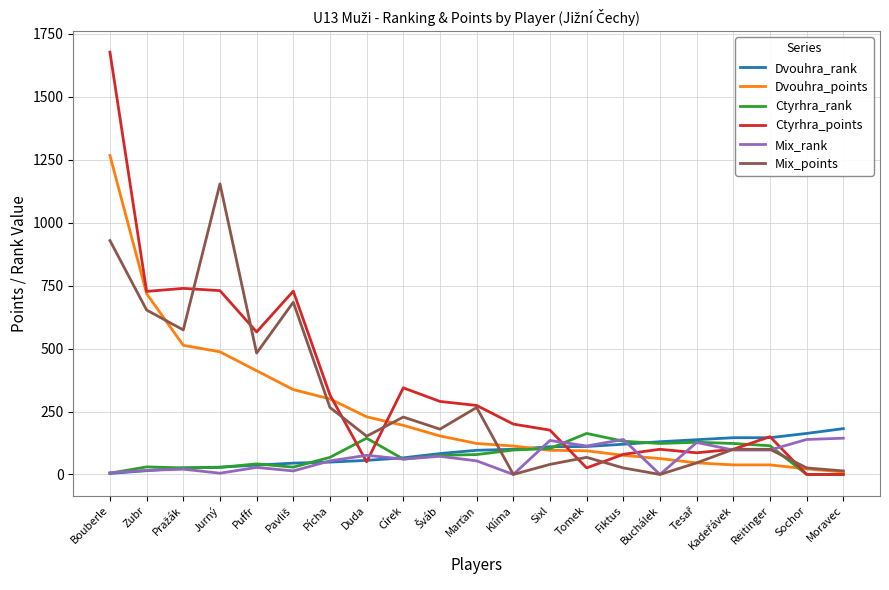

Which label corresponds to the largest value in the chart?

Bouberle